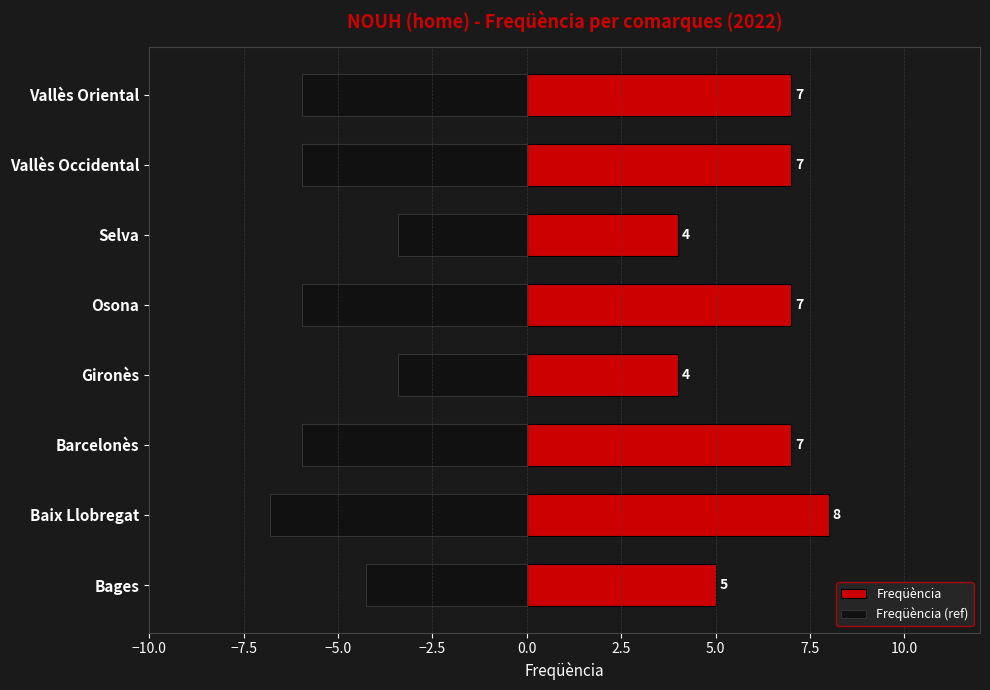

The value of Freqüència at Gironès is 4.0. True or false?

True